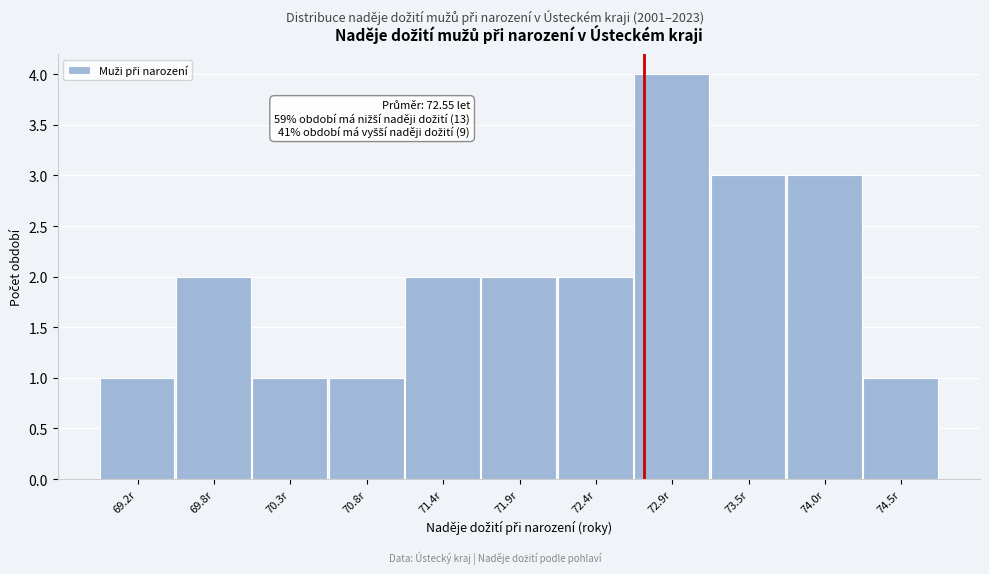

Reading left to right, list all the values displayed in this chart.

1	2	1	1	2	2	2	4	3	3	1